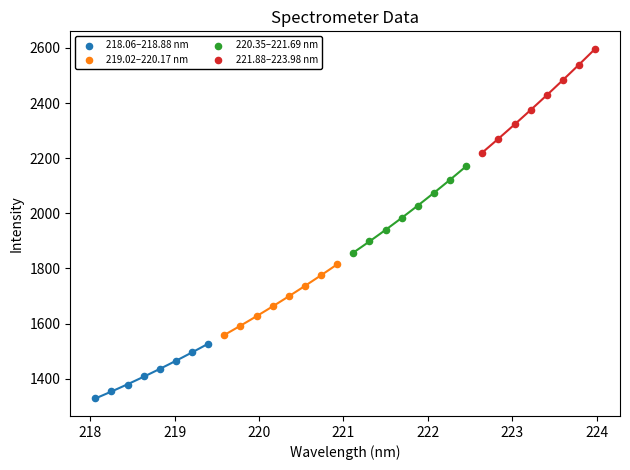

Which series contains the highest Y value?

221.88–223.98 nm